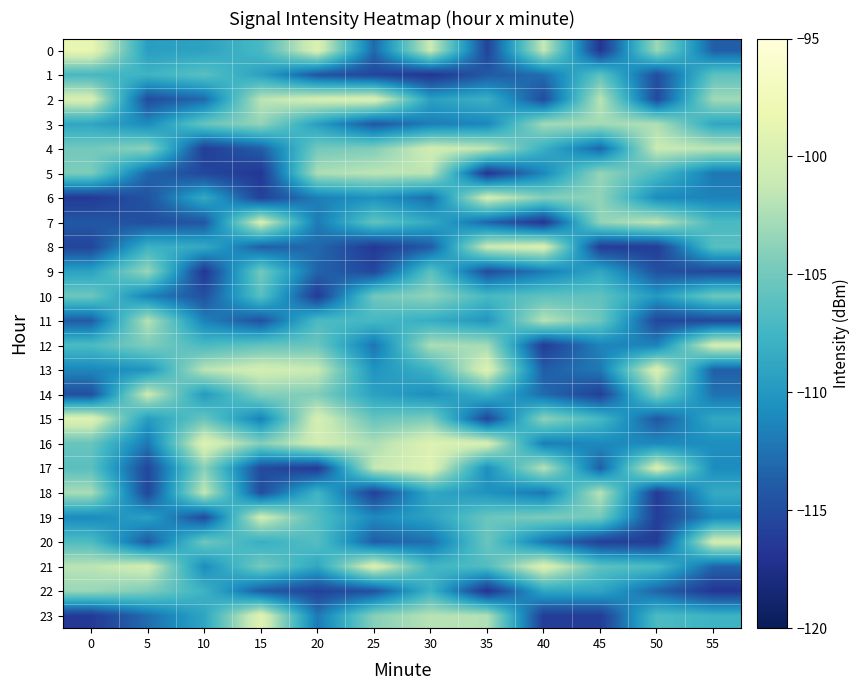

How many data points does each series have?

12